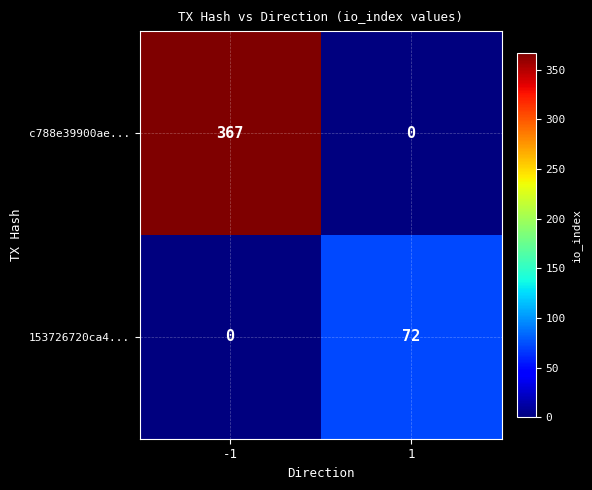

At which category is the sum across all series the highest?

-1